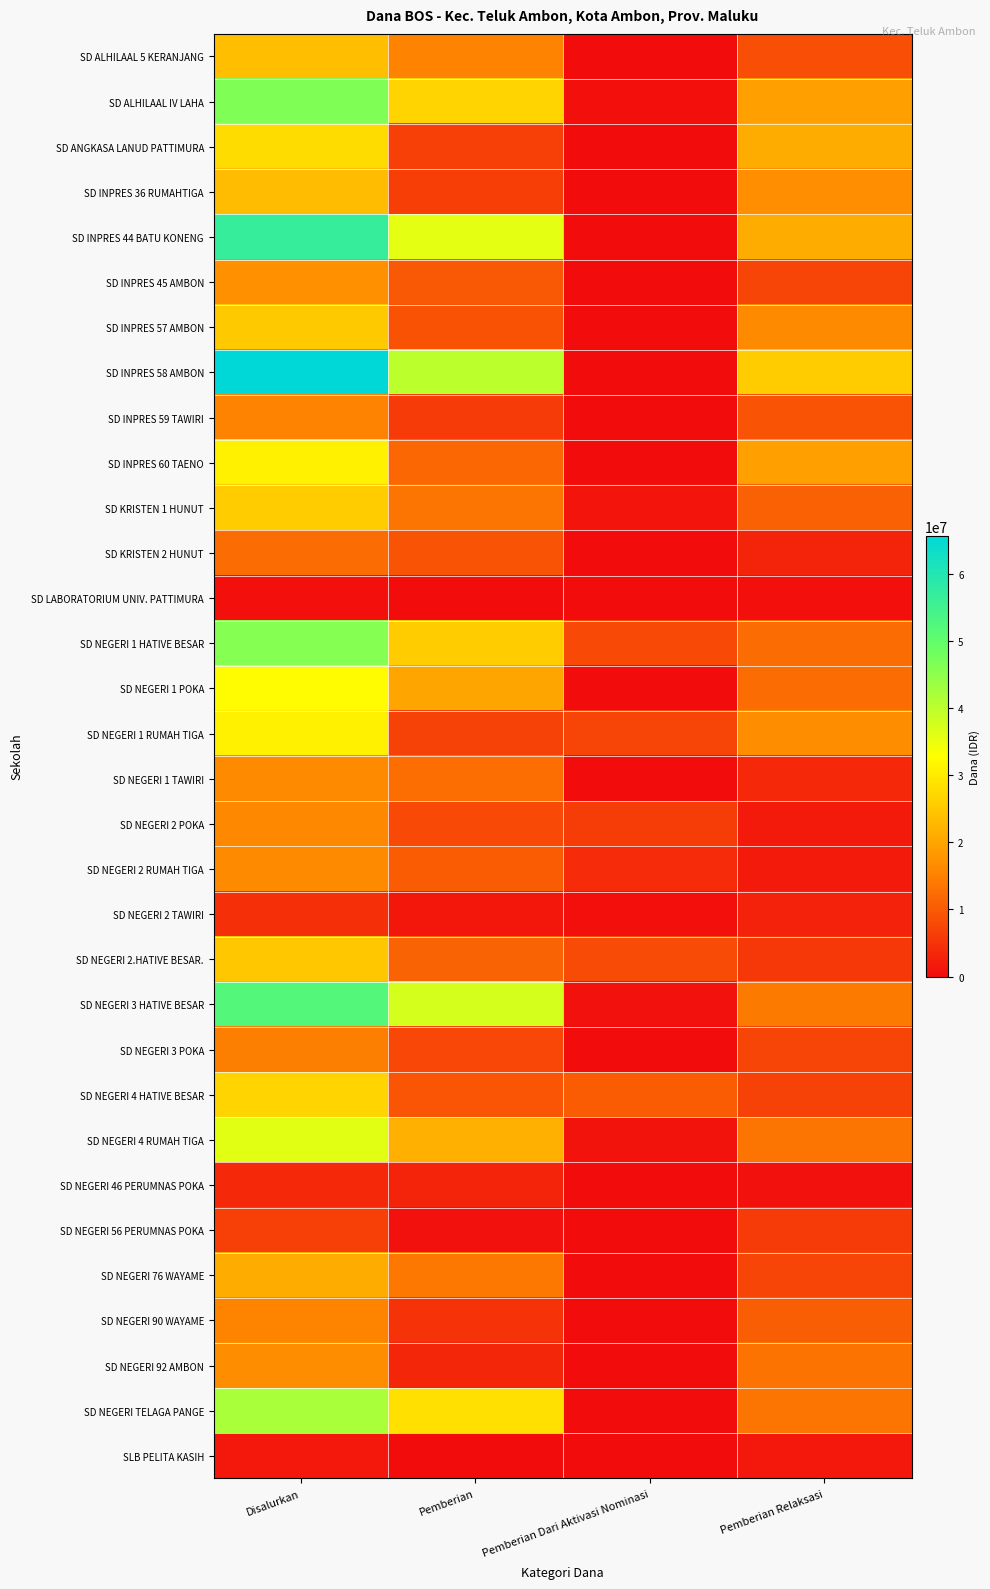

Reading left to right, transcribe all the data shown in this chart.

SD ALHILAAL 5 KERANJANG: Disalurkan=23850000	Pemberian=15300000	Pemberian Dari Aktivasi Nominasi=0	Pemberian Relaksasi=8550000
SD ALHILAAL IV LAHA: Disalurkan=46575000	Pemberian=26775000	Pemberian Dari Aktivasi Nominasi=450000	Pemberian Relaksasi=19350000
SD ANGKASA LANUD PATTIMURA: Disalurkan=27900000	Pemberian=6750000	Pemberian Dari Aktivasi Nominasi=0	Pemberian Relaksasi=21150000
SD INPRES 36 RUMAHTIGA: Disalurkan=23400000	Pemberian=6525000	Pemberian Dari Aktivasi Nominasi=0	Pemberian Relaksasi=16875000
SD INPRES 44 BATU KONENG: Disalurkan=56925000	Pemberian=35775000	Pemberian Dari Aktivasi Nominasi=0	Pemberian Relaksasi=21150000
SD INPRES 45 AMBON: Disalurkan=17100000	Pemberian=9900000	Pemberian Dari Aktivasi Nominasi=0	Pemberian Relaksasi=7200000
SD INPRES 57 AMBON: Disalurkan=25200000	Pemberian=9000000	Pemberian Dari Aktivasi Nominasi=0	Pemberian Relaksasi=16200000
SD INPRES 58 AMBON: Disalurkan=65700000	Pemberian=40050000	Pemberian Dari Aktivasi Nominasi=0	Pemberian Relaksasi=25650000
SD INPRES 59 TAWIRI: Disalurkan=15300000	Pemberian=6075000	Pemberian Dari Aktivasi Nominasi=0	Pemberian Relaksasi=9225000
SD INPRES 60 TAENO: Disalurkan=30825000	Pemberian=11700000	Pemberian Dari Aktivasi Nominasi=0	Pemberian Relaksasi=19125000
SD KRISTEN 1 HUNUT: Disalurkan=25650000	Pemberian=13500000	Pemberian Dari Aktivasi Nominasi=1125000	Pemberian Relaksasi=11025000
SD KRISTEN 2 HUNUT: Disalurkan=12375000	Pemberian=9225000	Pemberian Dari Aktivasi Nominasi=0	Pemberian Relaksasi=3150000
SD LABORATORIUM UNIV. PATTIMURA: Disalurkan=450000	Pemberian=0	Pemberian Dari Aktivasi Nominasi=0	Pemberian Relaksasi=450000
SD NEGERI 1 HATIVE BESAR: Disalurkan=45900000	Pemberian=25650000	Pemberian Dari Aktivasi Nominasi=7875000	Pemberian Relaksasi=12375000
SD NEGERI 1 POKA: Disalurkan=32400000	Pemberian=20025000	Pemberian Dari Aktivasi Nominasi=0	Pemberian Relaksasi=12375000
SD NEGERI 1 RUMAH TIGA: Disalurkan=30825000	Pemberian=6975000	Pemberian Dari Aktivasi Nominasi=7200000	Pemberian Relaksasi=16650000
SD NEGERI 1 TAWIRI: Disalurkan=16200000	Pemberian=12600000	Pemberian Dari Aktivasi Nominasi=0	Pemberian Relaksasi=3600000
SD NEGERI 2 POKA: Disalurkan=15975000	Pemberian=7875000	Pemberian Dari Aktivasi Nominasi=6300000	Pemberian Relaksasi=1800000
SD NEGERI 2 RUMAH TIGA: Disalurkan=16200000	Pemberian=10350000	Pemberian Dari Aktivasi Nominasi=4050000	Pemberian Relaksasi=1800000
SD NEGERI 2 TAWIRI: Disalurkan=4725000	Pemberian=1350000	Pemberian Dari Aktivasi Nominasi=450000	Pemberian Relaksasi=2925000
SD NEGERI 2.HATIVE BESAR.: Disalurkan=24975000	Pemberian=11250000	Pemberian Dari Aktivasi Nominasi=8100000	Pemberian Relaksasi=5625000
SD NEGERI 3 HATIVE BESAR: Disalurkan=52200000	Pemberian=37350000	Pemberian Dari Aktivasi Nominasi=675000	Pemberian Relaksasi=14175000
SD NEGERI 3 POKA: Disalurkan=14850000	Pemberian=7650000	Pemberian Dari Aktivasi Nominasi=0	Pemberian Relaksasi=7200000
SD NEGERI 4 HATIVE BESAR: Disalurkan=26775000	Pemberian=9450000	Pemberian Dari Aktivasi Nominasi=10350000	Pemberian Relaksasi=6975000
SD NEGERI 4 RUMAH TIGA: Disalurkan=36000000	Pemberian=21600000	Pemberian Dari Aktivasi Nominasi=900000	Pemberian Relaksasi=13500000
SD NEGERI 46 PERUMNAS POKA: Disalurkan=3825000	Pemberian=3150000	Pemberian Dari Aktivasi Nominasi=0	Pemberian Relaksasi=675000
SD NEGERI 56 PERUMNAS POKA: Disalurkan=6750000	Pemberian=675000	Pemberian Dari Aktivasi Nominasi=0	Pemberian Relaksasi=6075000
SD NEGERI 76 WAYAME: Disalurkan=21150000	Pemberian=13950000	Pemberian Dari Aktivasi Nominasi=0	Pemberian Relaksasi=7200000
SD NEGERI 90 WAYAME: Disalurkan=15525000	Pemberian=4950000	Pemberian Dari Aktivasi Nominasi=0	Pemberian Relaksasi=10575000
SD NEGERI 92 AMBON: Disalurkan=16650000	Pemberian=3375000	Pemberian Dari Aktivasi Nominasi=0	Pemberian Relaksasi=13275000
SD NEGERI TELAGA PANGE: Disalurkan=42075000	Pemberian=28575000	Pemberian Dari Aktivasi Nominasi=0	Pemberian Relaksasi=13500000
SLB PELITA KASIH: Disalurkan=1575000	Pemberian=0	Pemberian Dari Aktivasi Nominasi=0	Pemberian Relaksasi=1575000